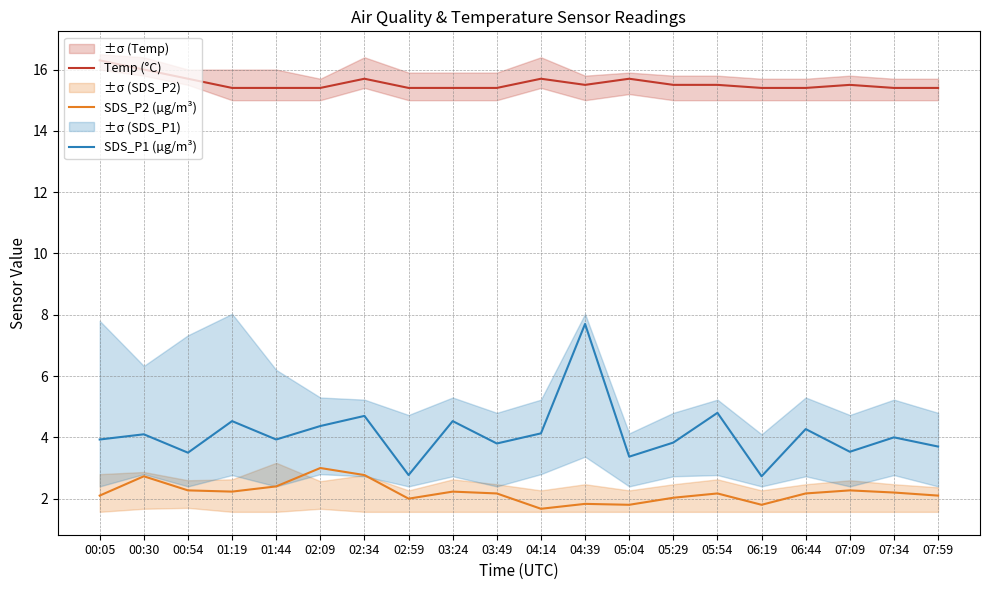

At which label does Temp (°C) reach its peak?

00:05